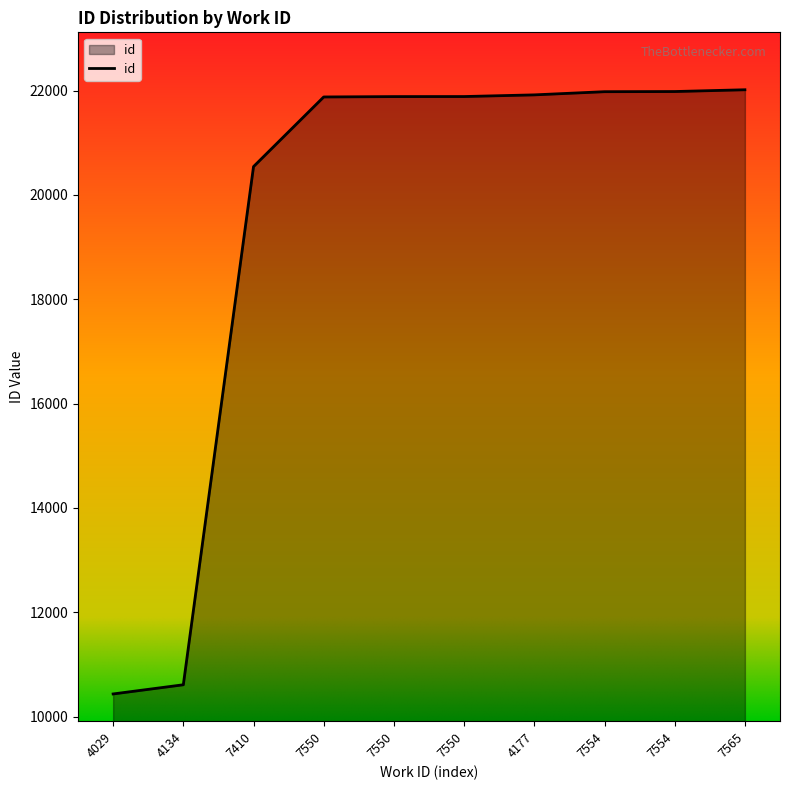

Does the chart display data point markers on the line(s)?

No